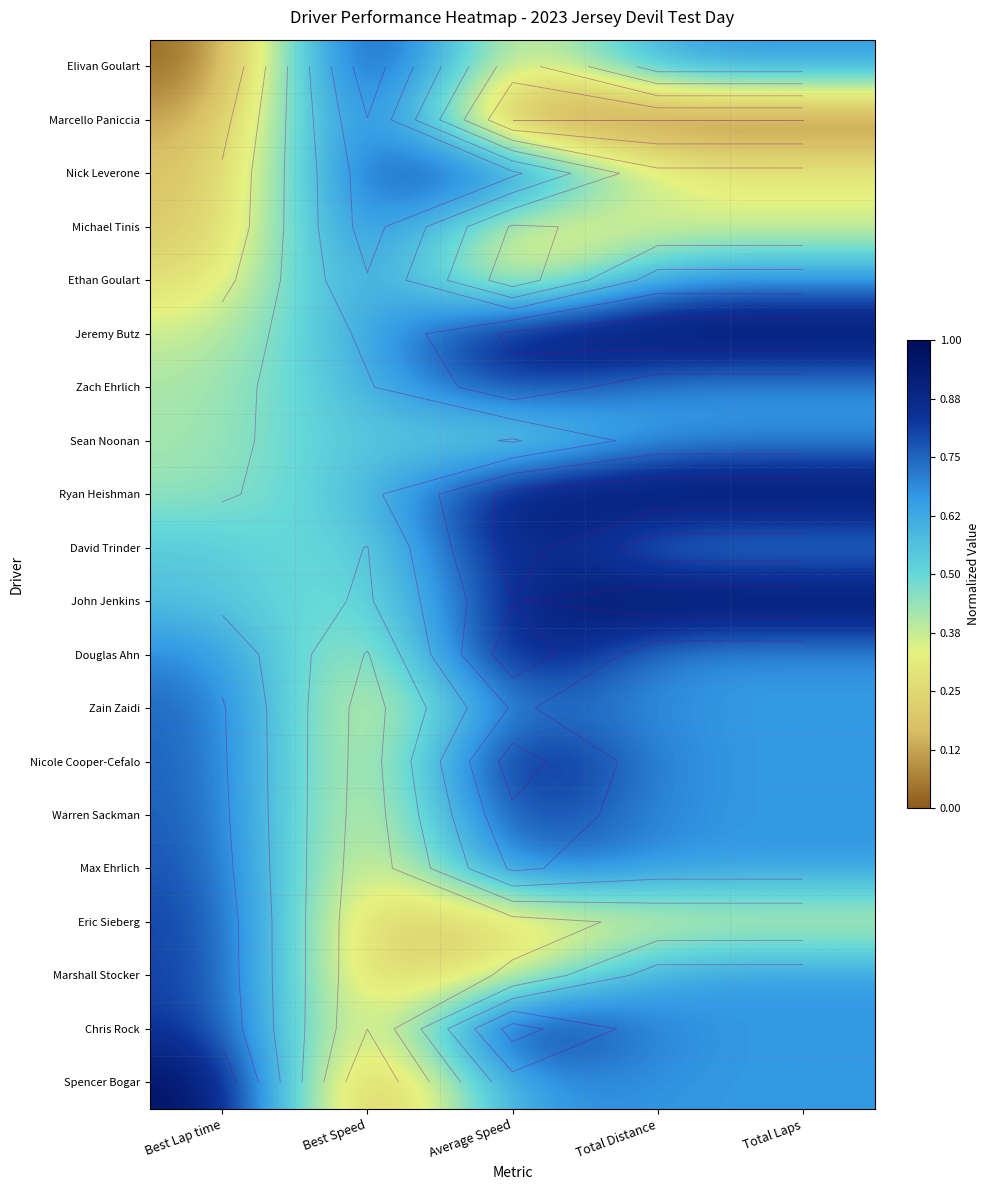

Which series has the largest total across all categories?

Ryan Heishman